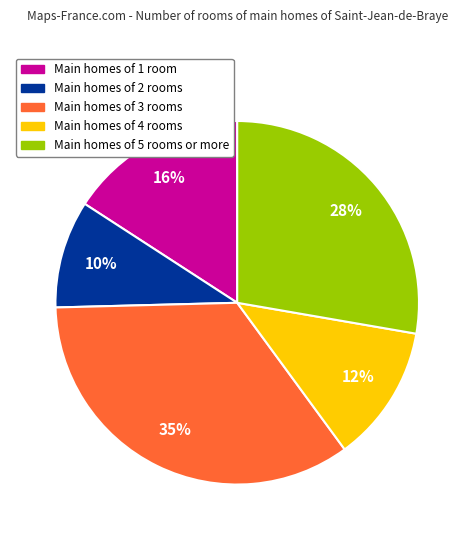

To the nearest percent, what is the average slice percentage?

20%